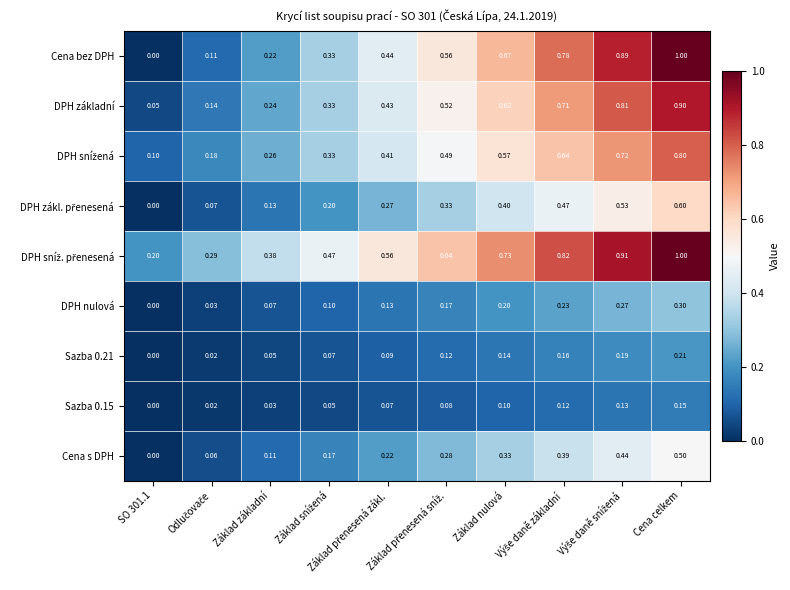

How many series are shown in this chart?

9